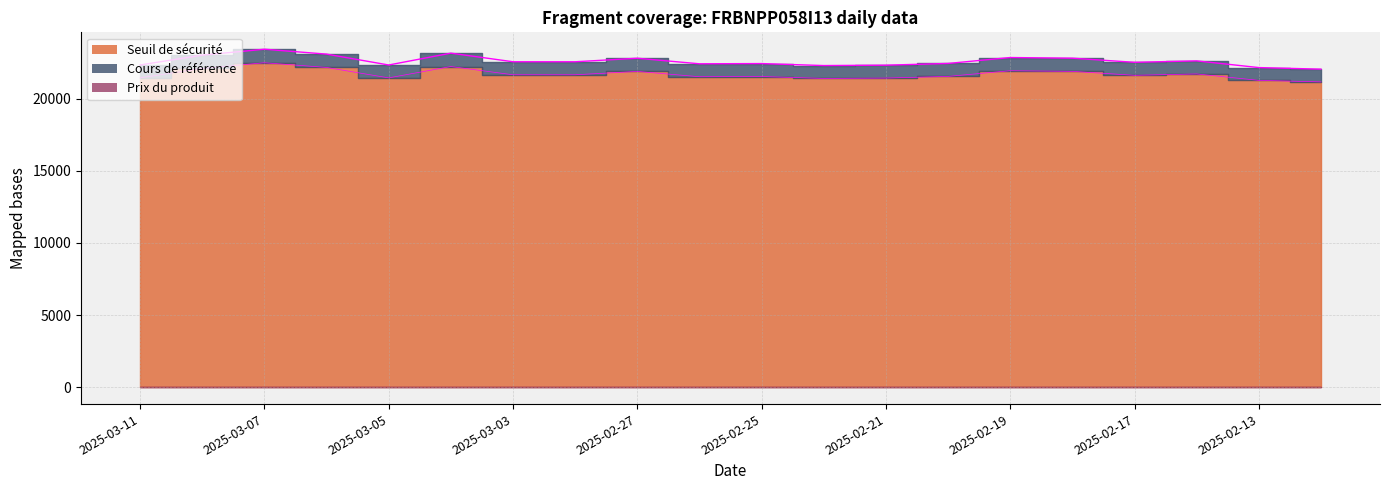

True or false: Cours de référence (col_4) has a value of 22314.7 at 2025-02-21.

True